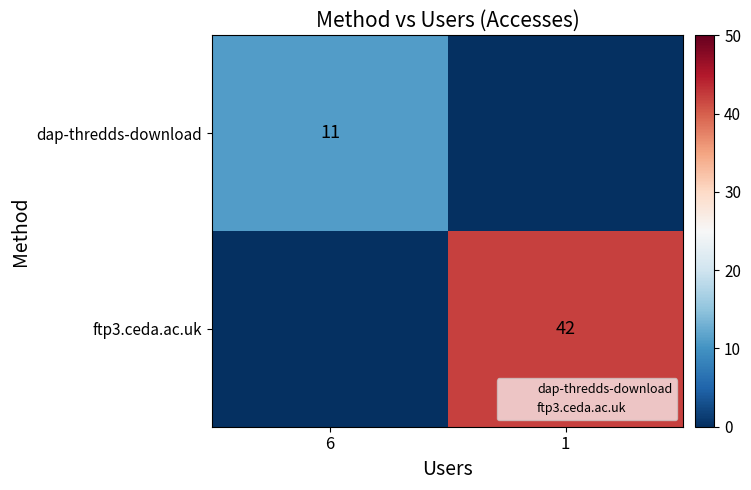

How many values in dap-thredds-download are above zero?

1